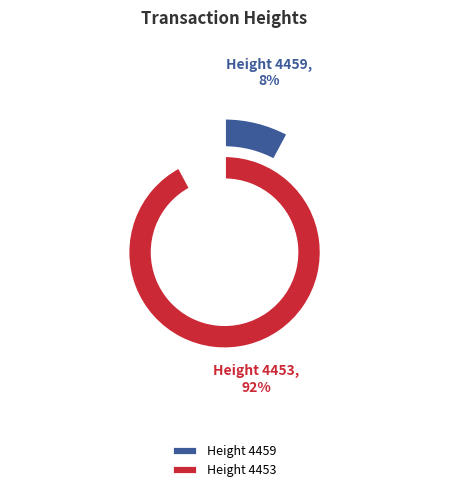

What percentage do 4459 and 4453 together represent?

100.0%